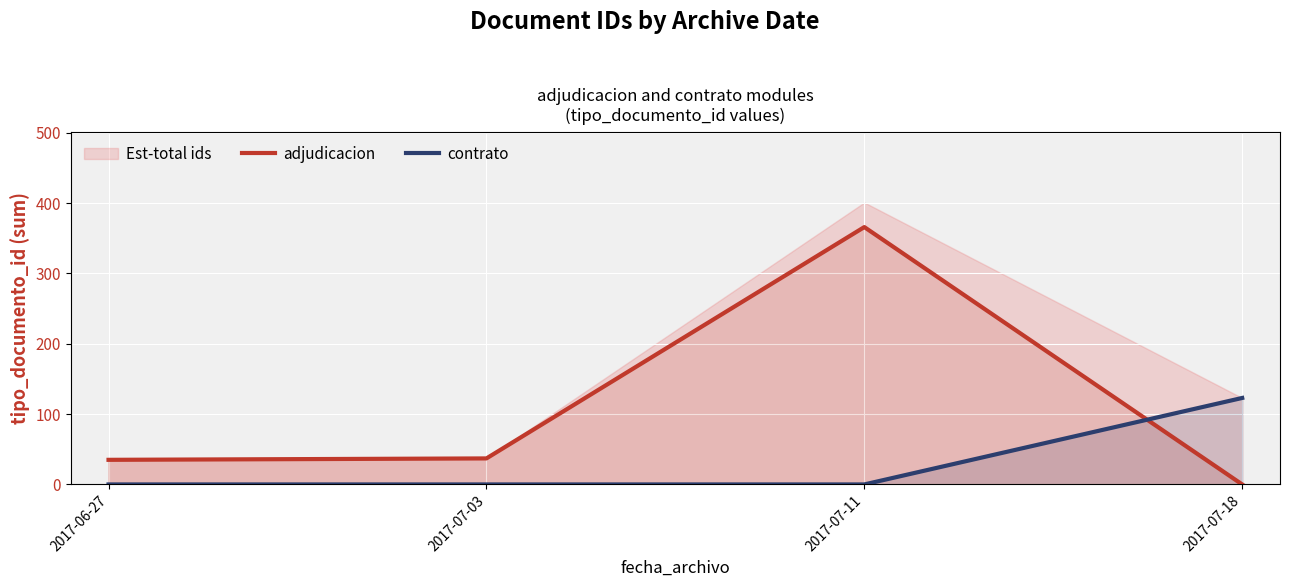

Rank the series at 2017-07-18 from highest to lowest value.

contrato, adjudicacion